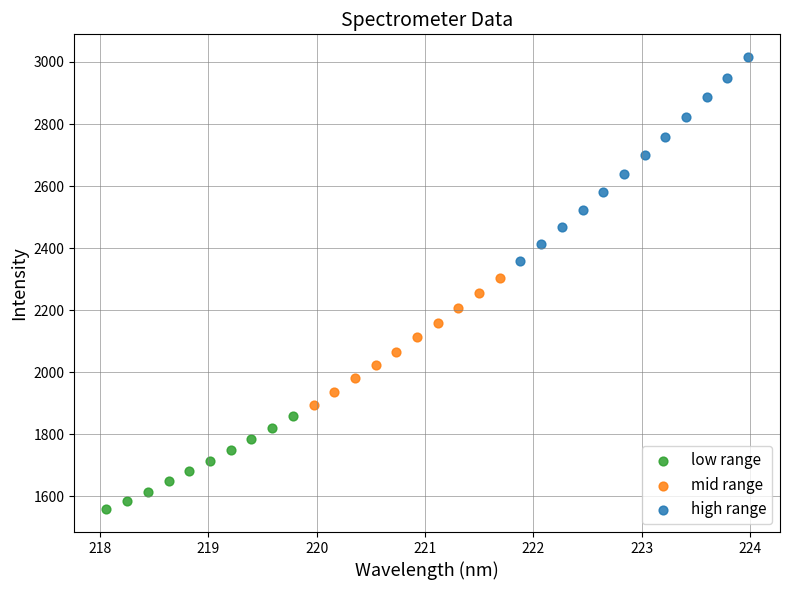

Which series reaches the maximum Y coordinate?

high range